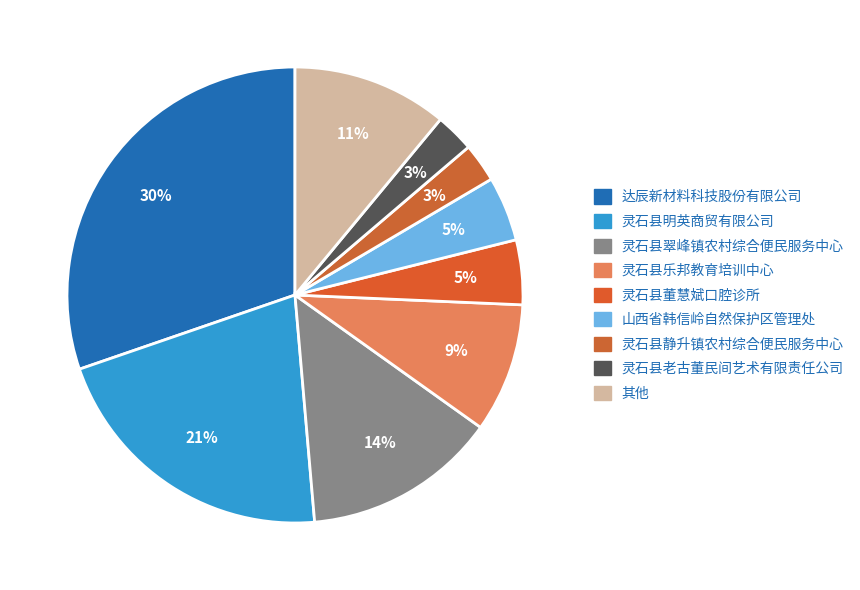

How many slices are in this pie chart?

9